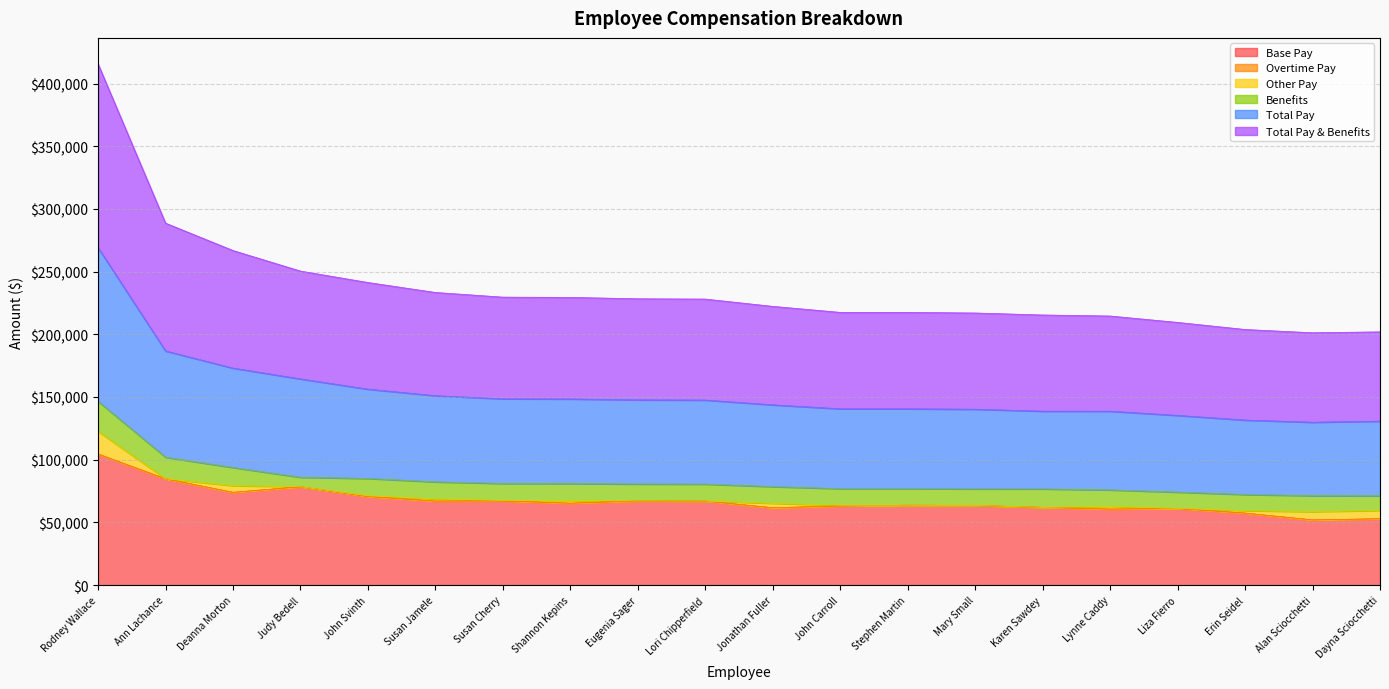

Which has a higher value, Dayna Sciocchetti or Shannon Kepins?

Shannon Kepins